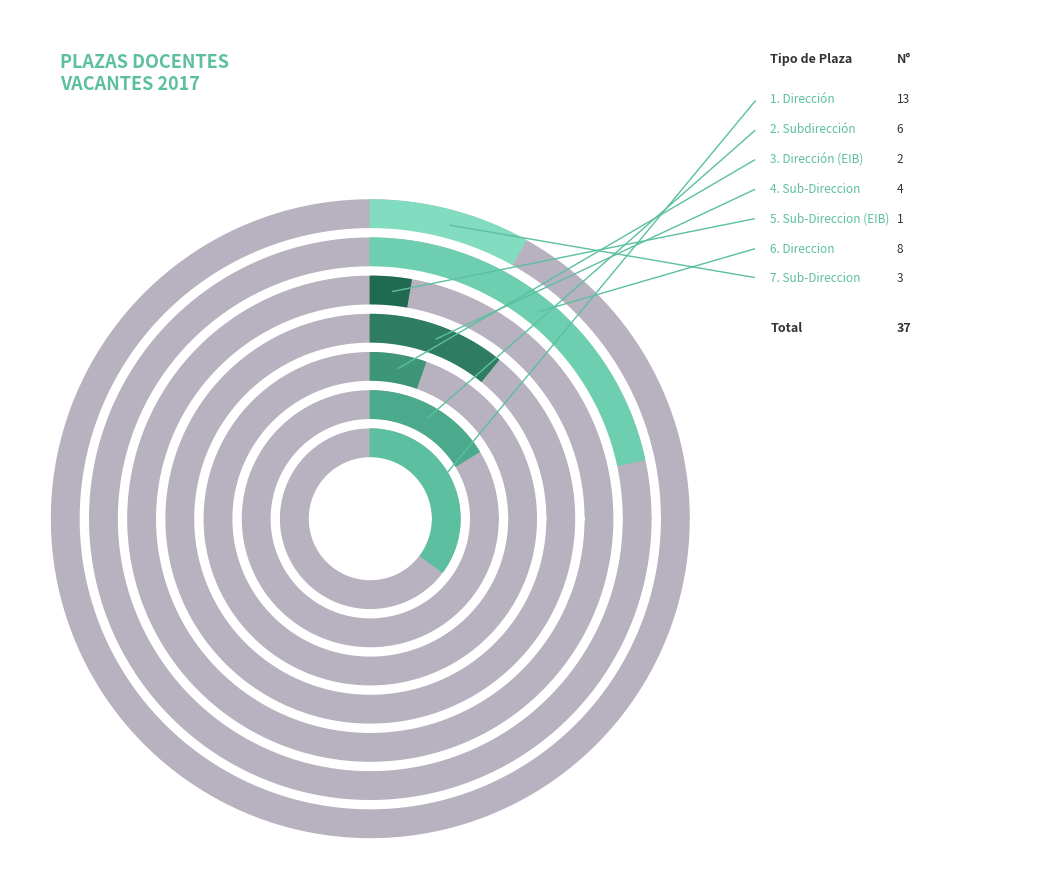

To the nearest percent, what is the average slice percentage?

14%